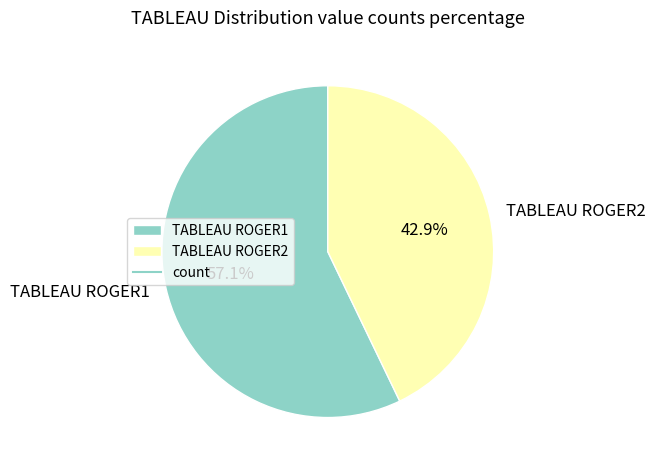

To the nearest percent, what is the difference between the largest and smallest slice percentages?

14%